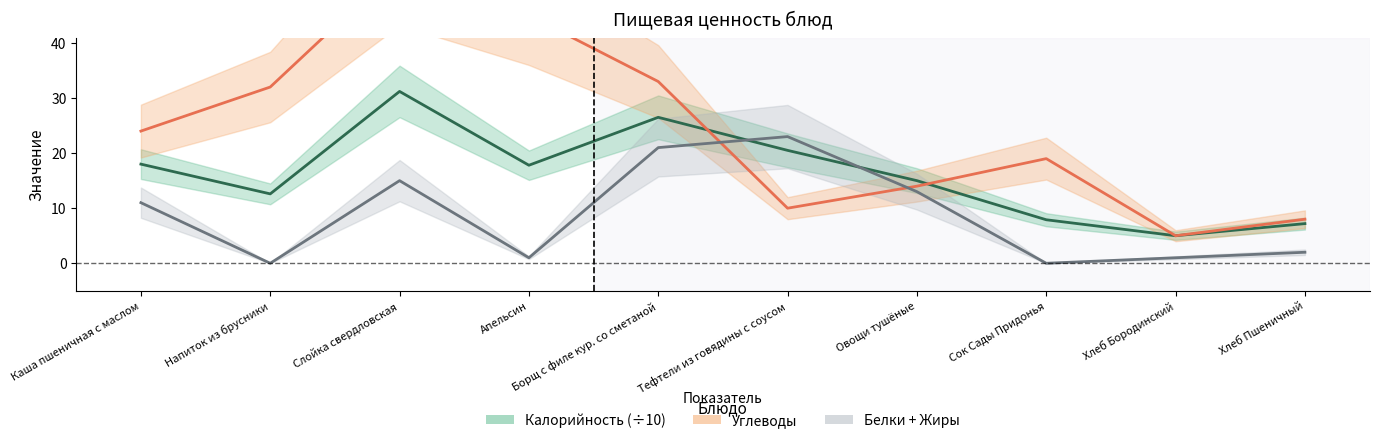

Reading left to right, list all the values displayed in this chart.

Калорийность: 18.0	12.6	31.2	17.8	26.5	20.5	15.0	7.9	5.0	7.2
Жиры: 11.0	0.0	15.0	1.0	21.0	23.0	13.0	0.0	1.0	2.0
Углеводы: 24.0	32.0	54.0	45.0	33.0	10.0	14.0	19.0	5.0	8.0